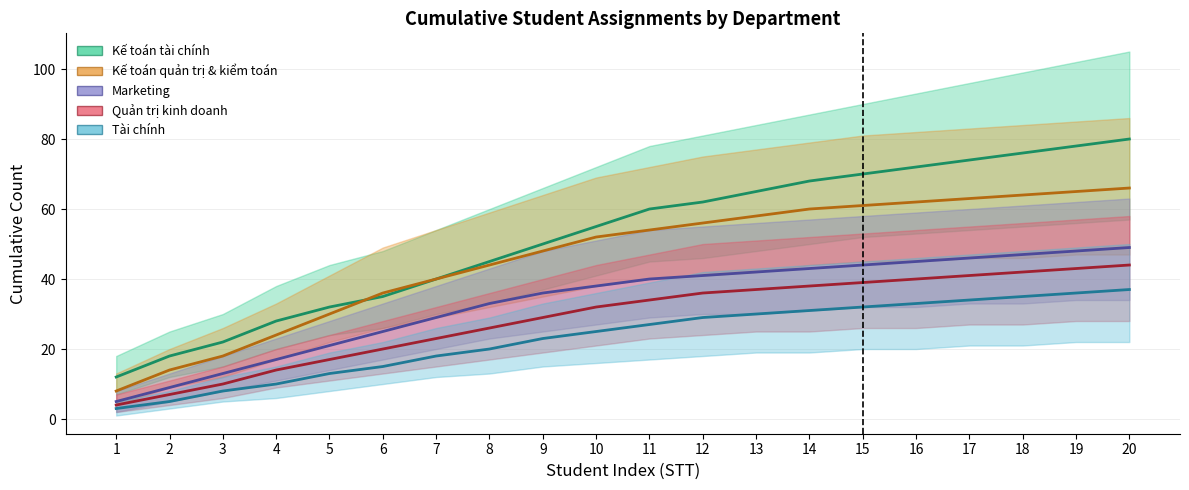

True or false: Quản trị kinh doanh and Kế toán tài chính intersect in this chart.

False